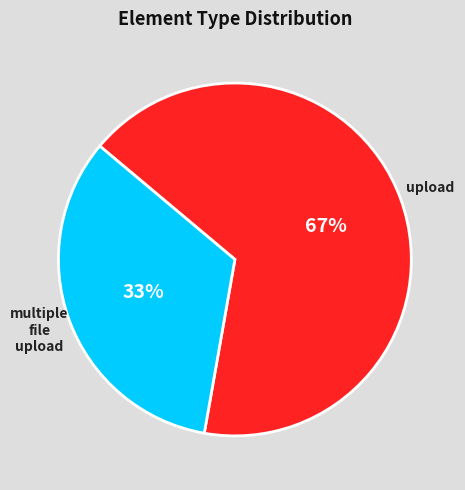

Is there any slice that represents more than half of the pie?

Yes